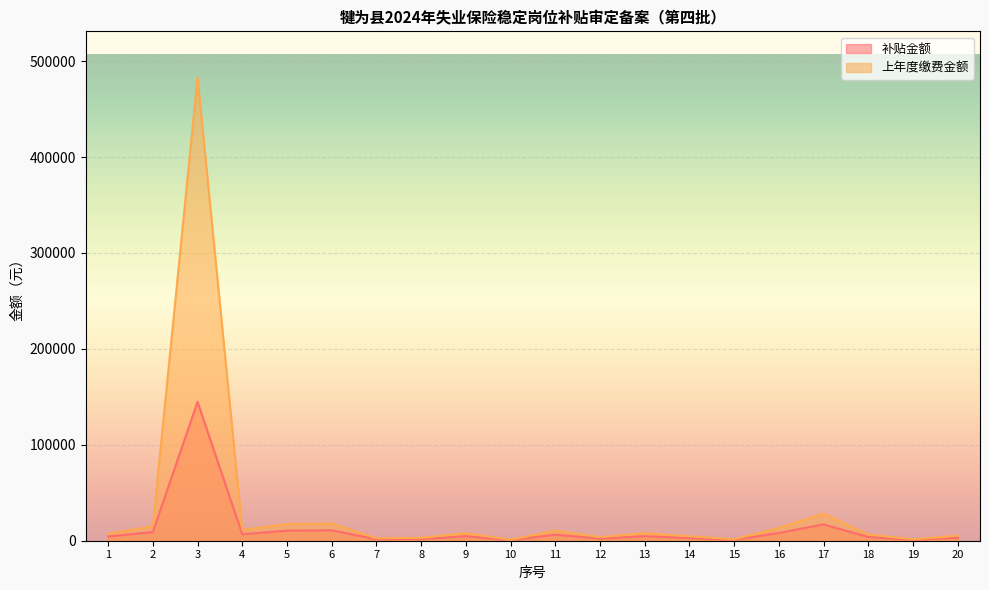

What is the spread (max minus min) of values at 8?

1222.1